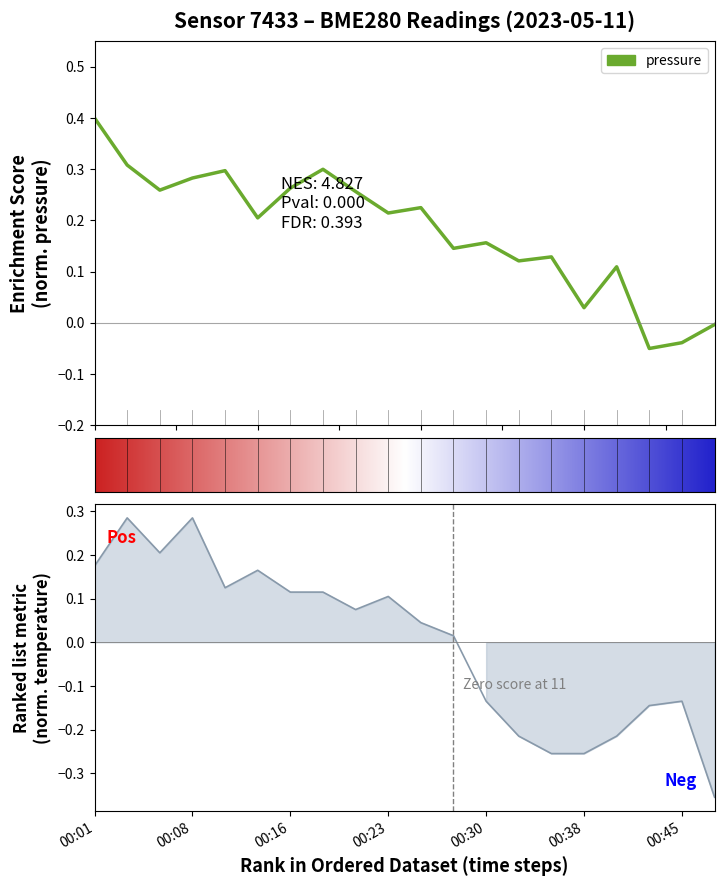

The value of pressure at 00:23 is 0.3. True or false?

False